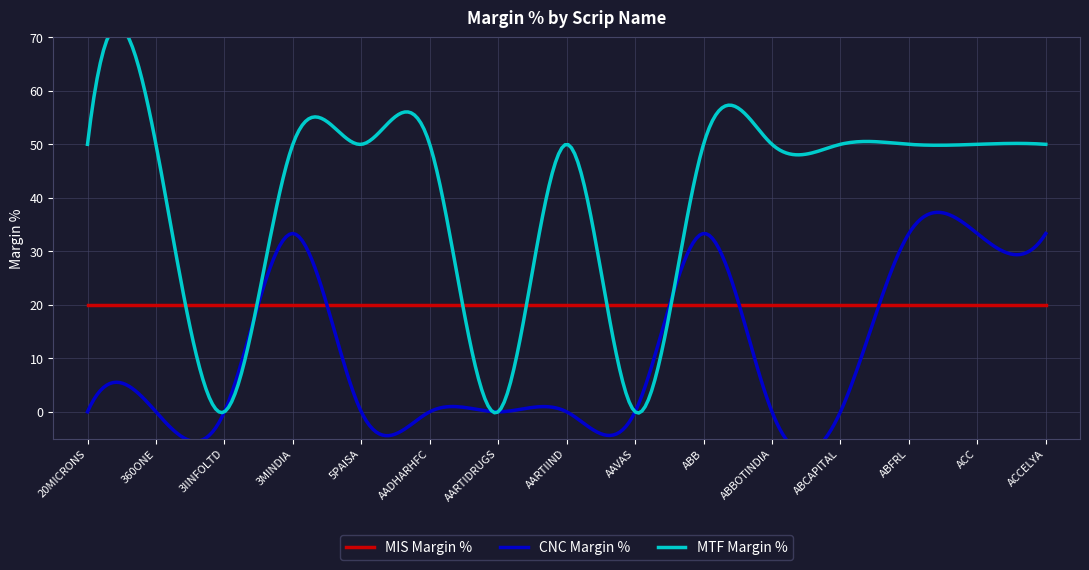

True or false: MIS Margin % has more than 1 points higher than both neighbors.

False